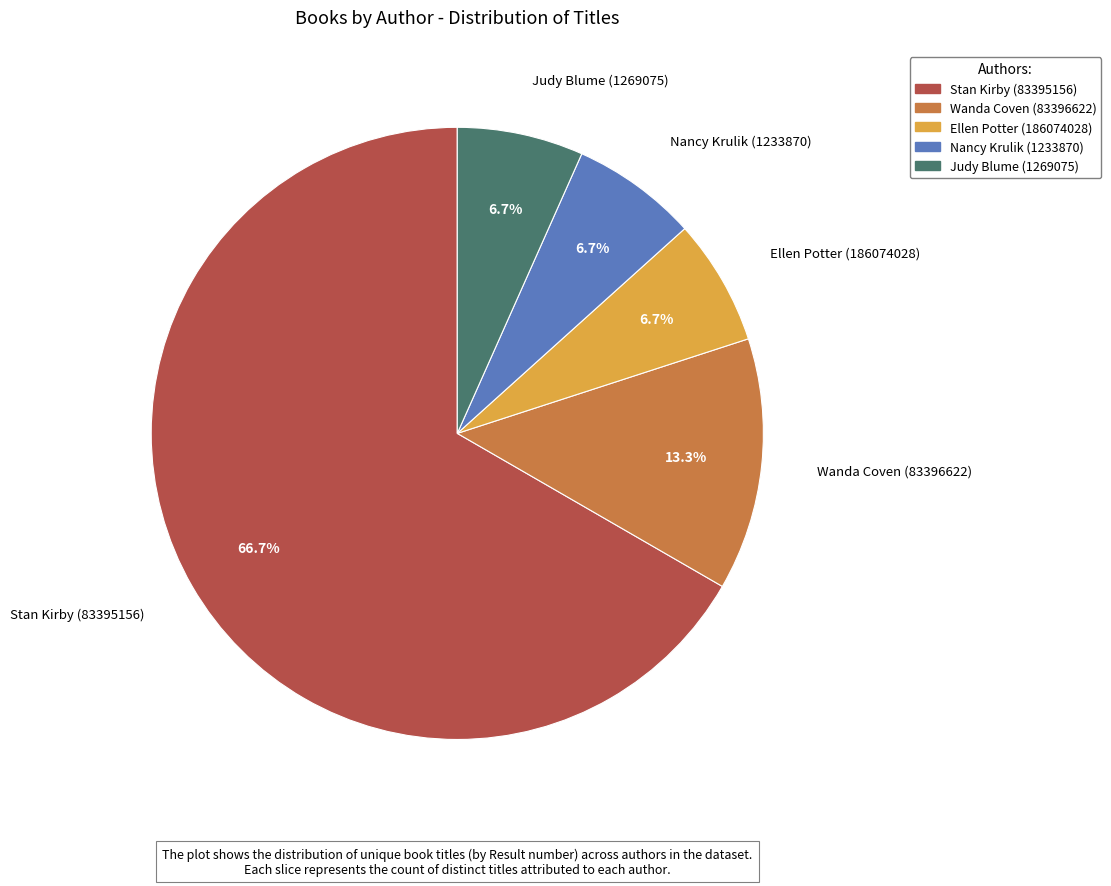

What is the largest slice in the pie chart?

Stan Kirby (83395156)